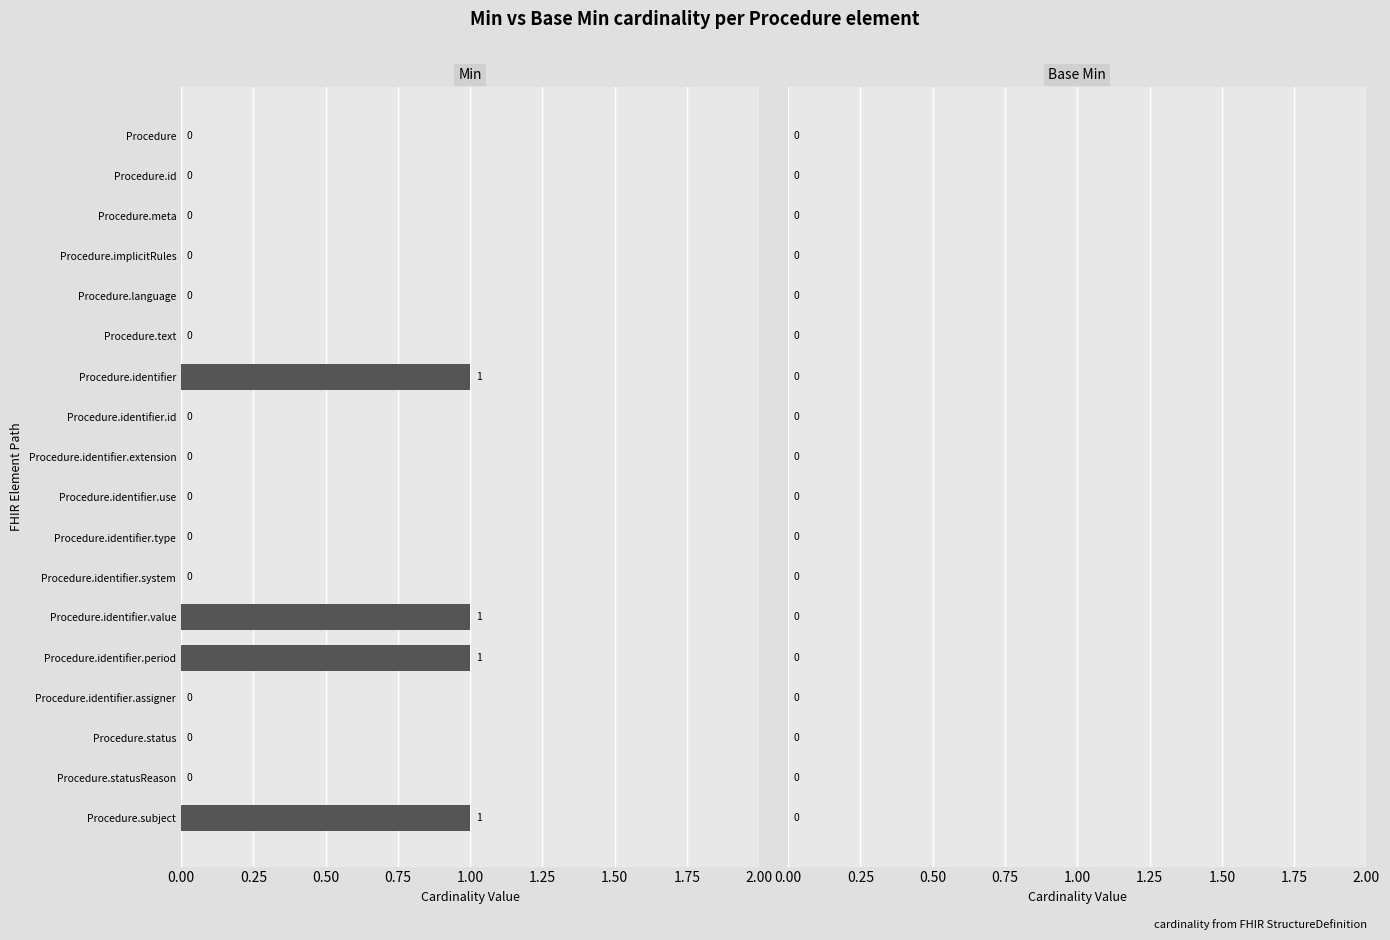

Is it true that the value at Procedure.language is -1?

False